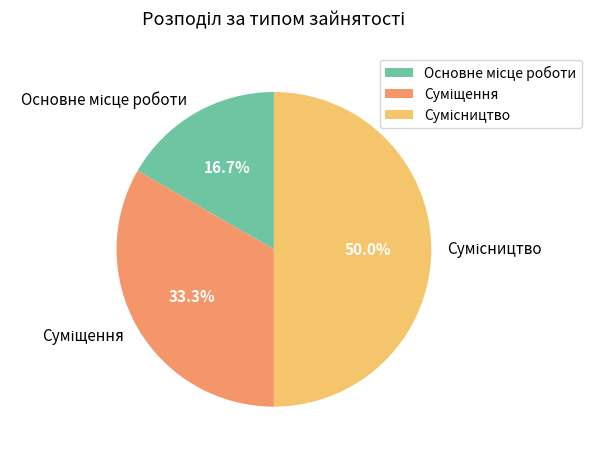

Is Суміщення the majority of the pie?

No